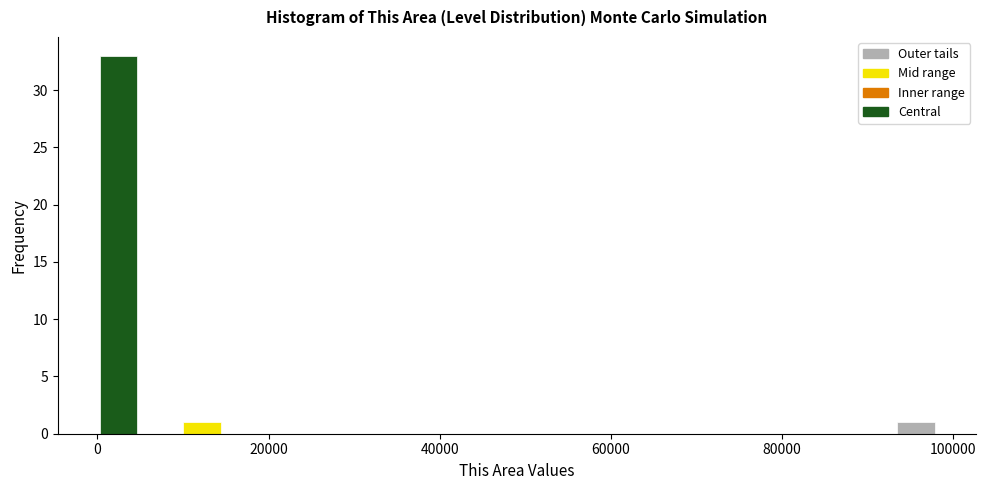

Around what value on the x-axis is the tallest bar? Give the approximate position of its centre, as read against the axis.

2000